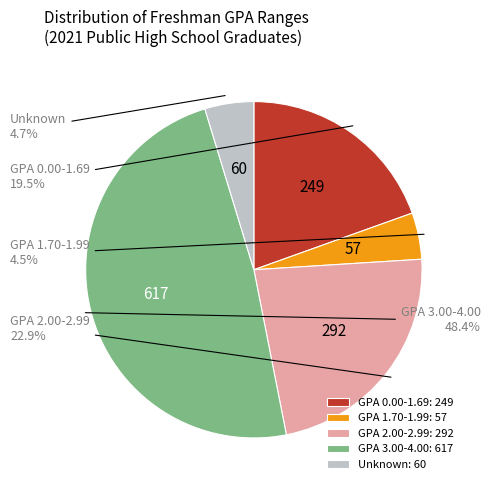

Which has a higher value, GPA 0.00-1.69 or Unknown?

GPA 0.00-1.69